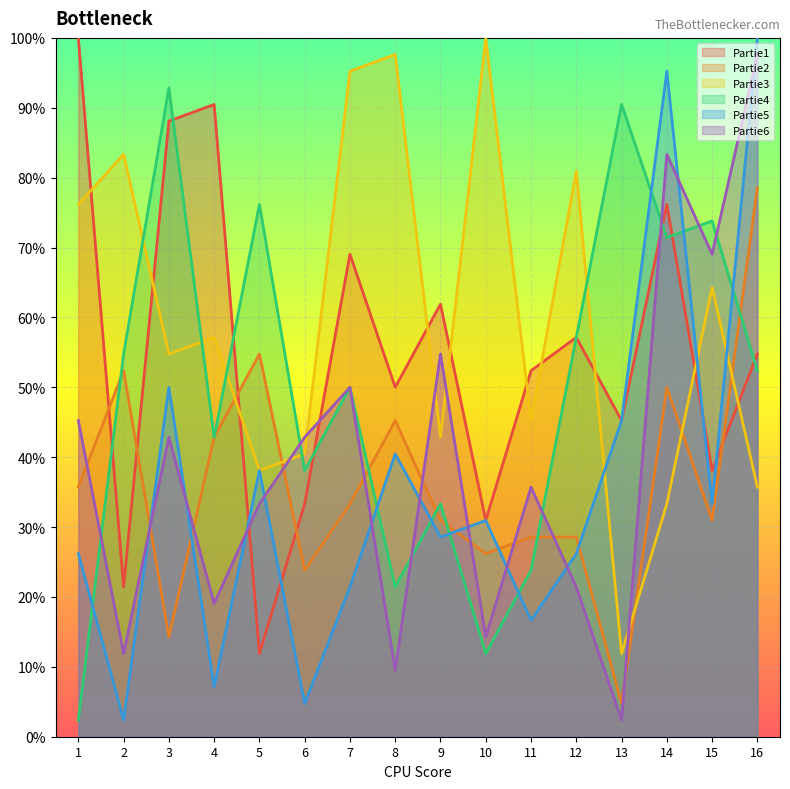

At how many categories does at least one series exceed 77?

11